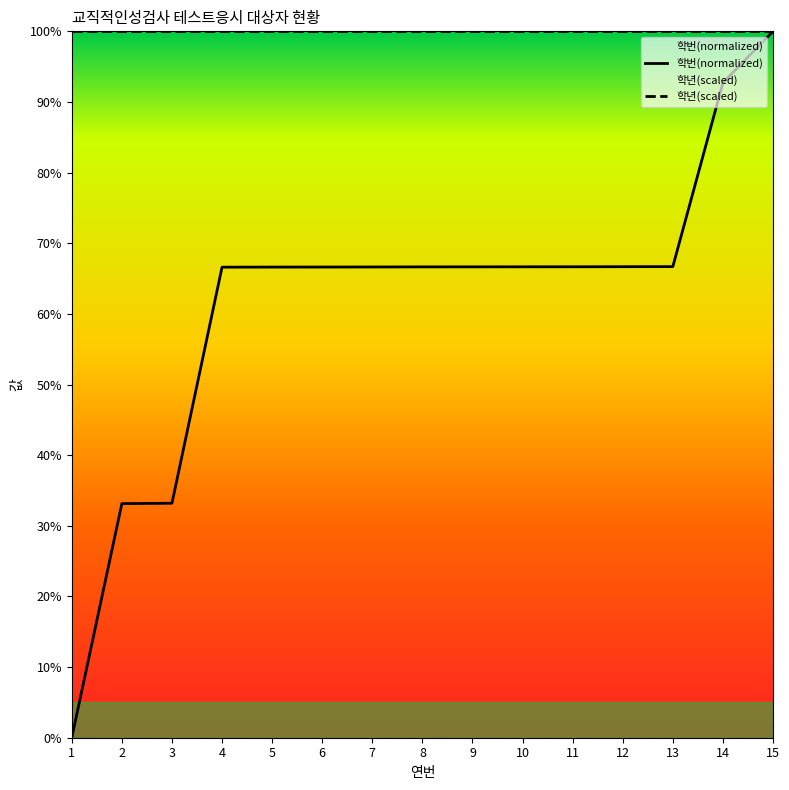

How many distinct data groups are displayed?

2